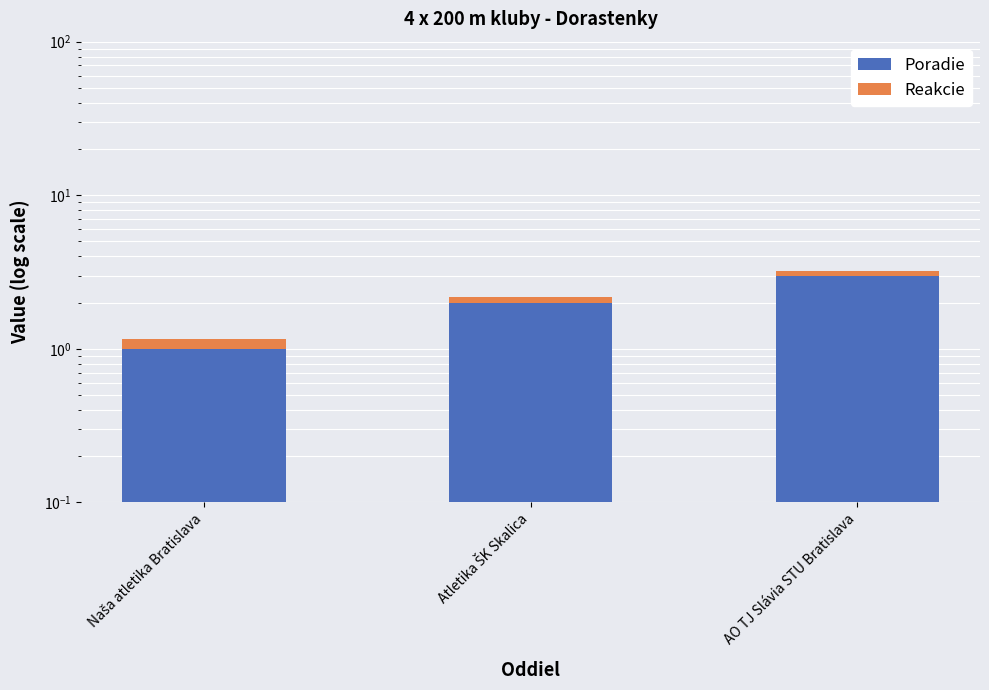

What are all the series names shown in the legend?

Poradie, Reakcie